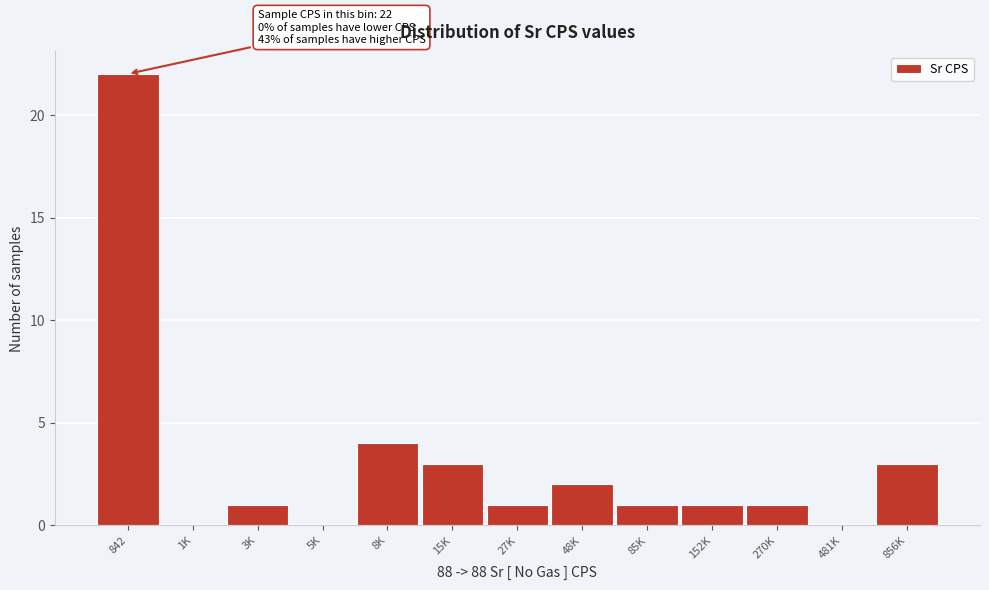

Reading left to right, transcribe all the data shown in this chart.

842=22	1K=0	3K=1	5K=0	8K=4	15K=3	27K=1	48K=2	85K=1	152K=1	270K=1	481K=0	856K=3